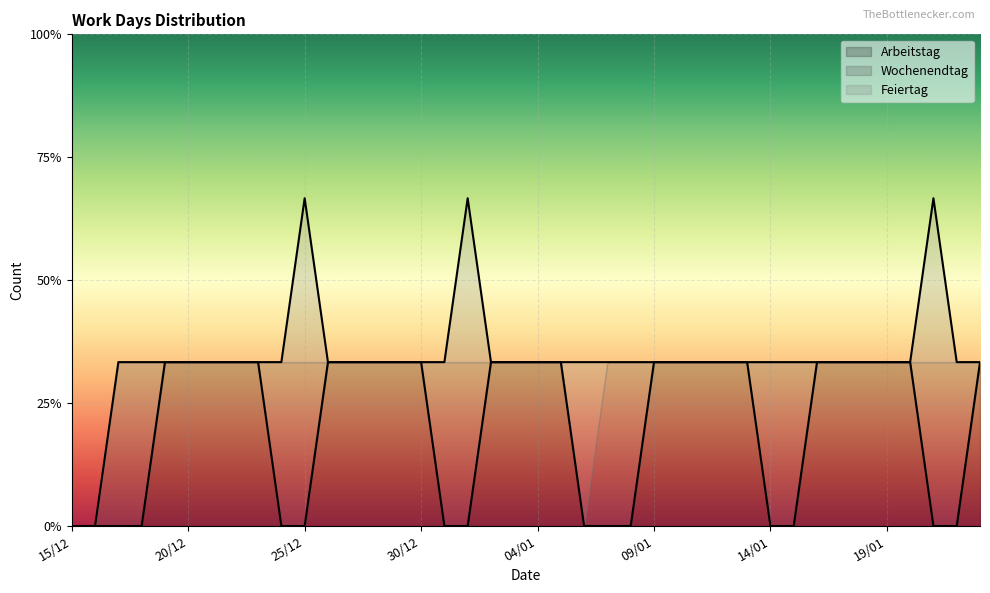

Is it true that Arbeitstag equals 1 at 19/01?

True